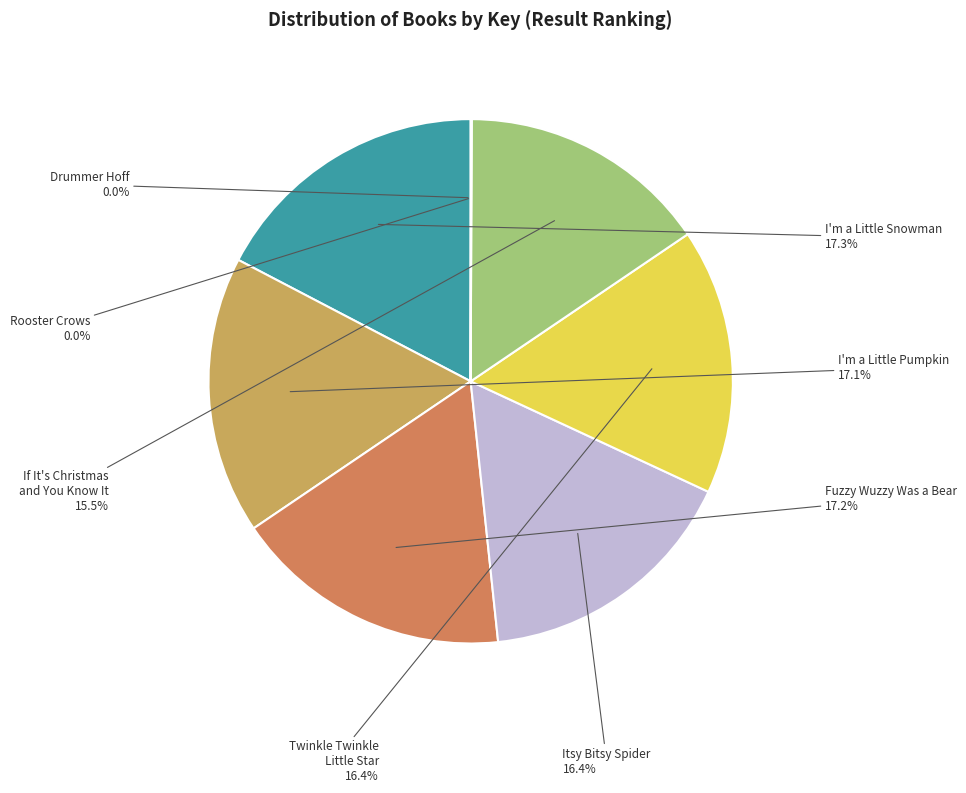

Which category has the smallest portion of the pie?

Rooster Crows
(317105)